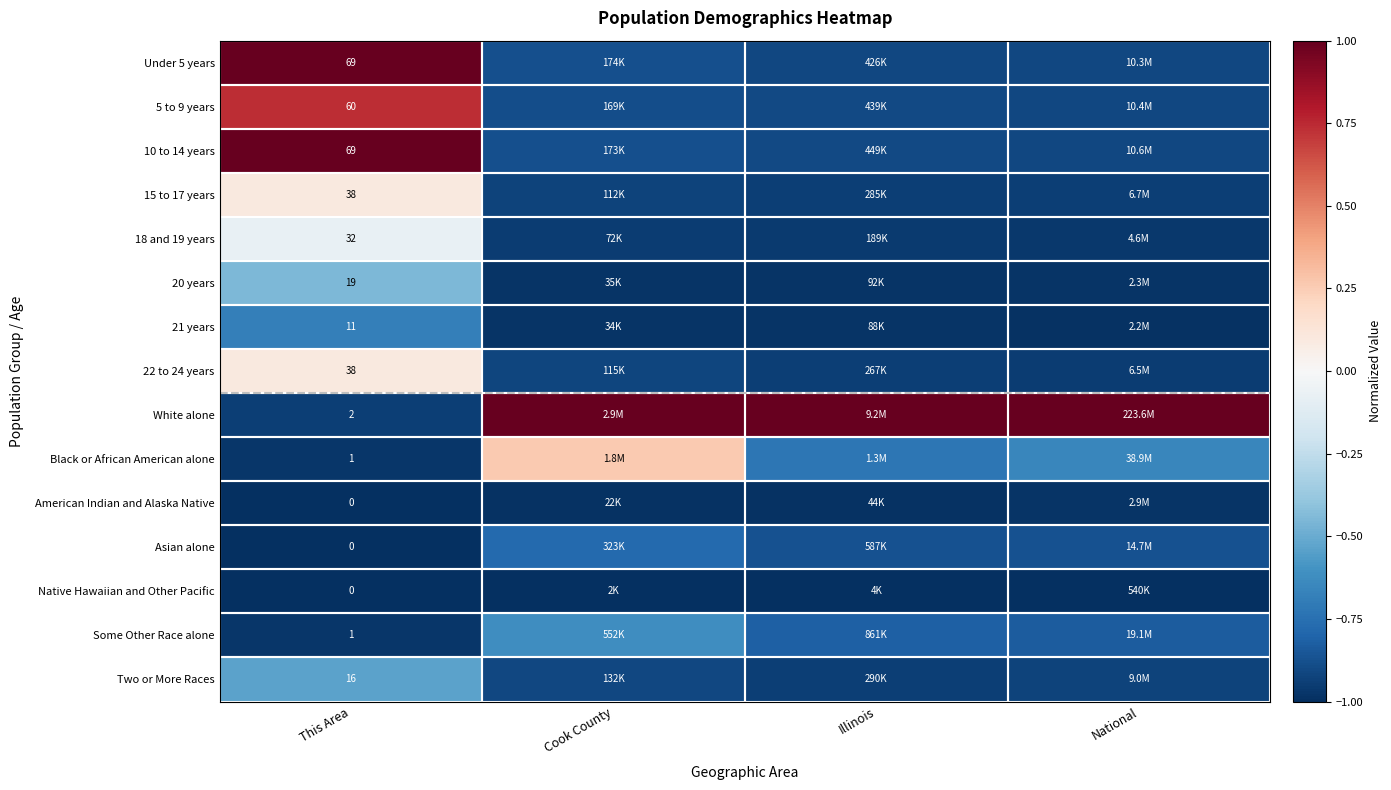

What value does the Asian alone series have at National?

-0.9